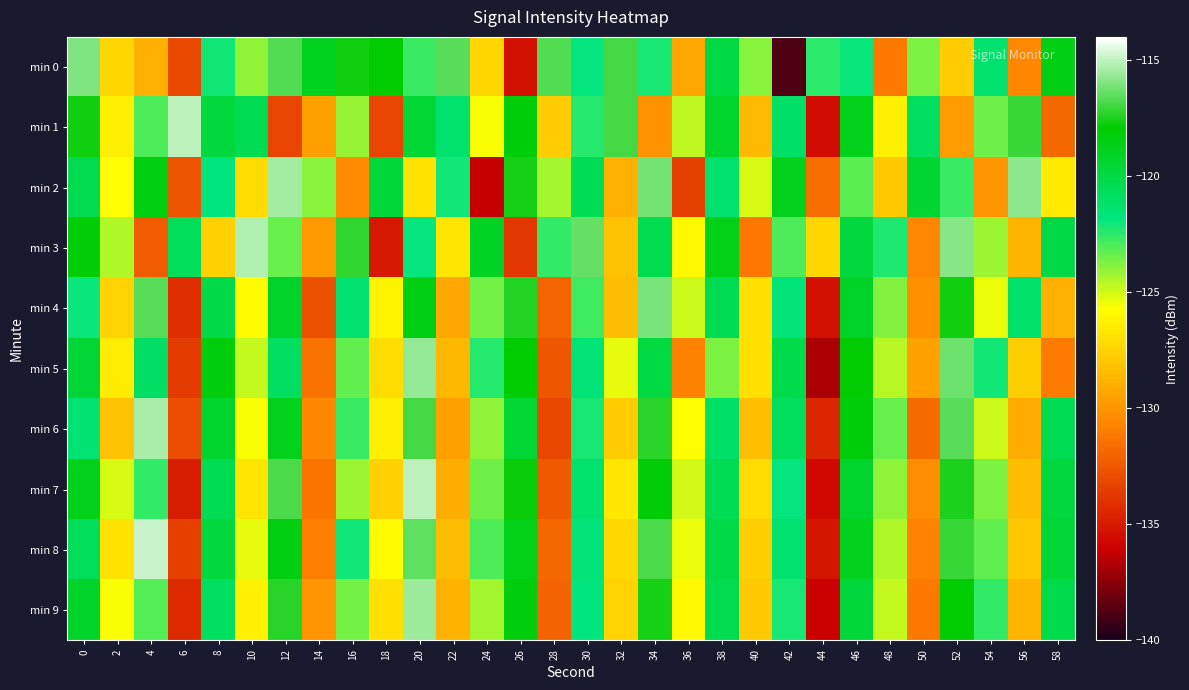

Reading left to right, what are all the values shown in this chart?

min 0: 0=-116.0	2=-127.4	4=-128.9	6=-133.0	8=-122.1	10=-124.1	12=-116.7	14=-118.9	16=-117.7	18=-117.9	20=-122.7	22=-116.6	24=-127.4	26=-135.4	28=-116.7	30=-121.8	32=-116.9	34=-122.2	36=-129.3	38=-119.9	40=-123.9	42=-138.8	44=-122.5	46=-121.9	48=-131.1	50=-123.7	52=-127.8	54=-121.3	56=-130.5	58=-118.5
min 1: 0=-117.8	2=-126.3	4=-123.0	6=-115.0	8=-119.8	10=-120.4	12=-133.2	14=-129.6	16=-124.1	18=-133.2	20=-119.5	22=-121.3	24=-125.6	26=-118.2	28=-127.8	30=-122.4	32=-116.9	34=-130.1	36=-124.7	38=-119.3	40=-128.5	42=-121.1	44=-135.6	46=-118.7	48=-126.3	50=-120.9	52=-129.7	54=-123.5	56=-117.1	58=-131.8
min 2: 0=-120.3	2=-125.7	4=-118.4	6=-132.6	8=-121.8	10=-127.2	12=-115.5	14=-123.9	16=-130.4	18=-119.7	20=-126.8	22=-122.1	24=-136.2	26=-117.6	28=-124.3	30=-120.6	32=-128.9	34=-116.2	36=-133.5	38=-121.4	40=-125.1	42=-118.8	44=-131.6	46=-123.2	48=-127.9	50=-119.4	52=-122.7	54=-130.0	56=-115.8	58=-126.5
min 3: 0=-118.1	2=-124.5	4=-132.3	6=-120.7	8=-127.6	10=-115.3	12=-123.4	14=-129.8	16=-117.2	18=-135.1	20=-121.9	22=-126.7	24=-119.0	26=-133.8	28=-122.6	30=-116.4	32=-128.2	34=-120.3	36=-125.9	38=-118.6	40=-131.2	42=-123.0	44=-127.4	46=-119.8	48=-122.3	50=-130.6	52=-115.9	54=-124.2	56=-128.7	58=-120.0
min 4: 0=-122.0	2=-127.5	4=-116.6	6=-134.2	8=-120.1	10=-125.8	12=-119.2	14=-132.7	16=-121.4	18=-126.1	20=-118.5	22=-129.3	24=-123.6	26=-117.4	28=-131.9	30=-122.8	32=-128.4	34=-116.1	36=-124.9	38=-120.5	40=-127.0	42=-121.7	44=-135.4	46=-119.1	48=-123.8	50=-130.2	52=-117.7	54=-125.4	56=-121.2	58=-128.9
min 5: 0=-119.6	2=-126.4	4=-121.0	6=-133.7	8=-118.3	10=-124.8	12=-120.9	14=-131.4	16=-123.3	18=-127.1	20=-115.7	22=-128.6	24=-122.4	26=-118.0	28=-132.5	30=-121.6	32=-125.3	34=-119.9	36=-130.8	38=-123.7	40=-126.9	42=-120.2	44=-136.8	46=-117.9	48=-124.6	50=-129.5	52=-116.3	54=-122.1	56=-127.7	58=-131.0
min 6: 0=-121.5	2=-128.2	4=-115.4	6=-132.9	8=-119.3	10=-125.6	12=-118.8	14=-130.5	16=-122.7	18=-126.3	20=-116.9	22=-129.6	24=-124.0	26=-119.5	28=-133.1	30=-122.2	32=-127.8	34=-117.3	36=-125.7	38=-121.1	40=-128.3	42=-120.8	44=-134.5	46=-118.2	48=-123.4	50=-131.7	52=-116.6	54=-124.9	56=-129.1	58=-120.4
min 7: 0=-118.7	2=-125.1	4=-122.6	6=-134.9	8=-120.4	10=-126.7	12=-116.8	14=-131.3	16=-124.2	18=-127.6	20=-115.1	22=-129.0	24=-123.5	26=-117.8	28=-132.4	30=-121.3	32=-126.6	34=-118.1	36=-125.0	38=-120.6	40=-127.2	42=-121.9	44=-135.7	46=-119.3	48=-124.0	50=-130.3	52=-117.5	54=-123.7	56=-128.4	58=-119.8
min 8: 0=-120.7	2=-126.8	4=-114.9	6=-133.5	8=-119.8	10=-125.3	12=-118.4	14=-130.9	16=-122.1	18=-125.8	20=-116.5	22=-128.4	24=-123.0	26=-118.6	28=-131.8	30=-121.7	32=-127.3	34=-116.8	36=-125.4	38=-120.1	40=-127.7	42=-121.4	44=-135.2	46=-118.8	48=-124.5	50=-130.7	52=-117.1	54=-123.3	56=-128.0	58=-119.6
min 9: 0=-119.2	2=-125.6	4=-123.1	6=-134.4	8=-120.9	10=-126.2	12=-117.3	14=-130.0	16=-123.6	18=-127.0	20=-115.6	22=-128.8	24=-124.3	26=-118.3	28=-132.0	30=-121.8	32=-127.5	34=-117.6	36=-125.9	38=-120.3	40=-127.9	42=-122.2	44=-136.1	46=-119.7	48=-124.8	50=-131.1	52=-117.9	54=-122.6	56=-128.7	58=-120.2